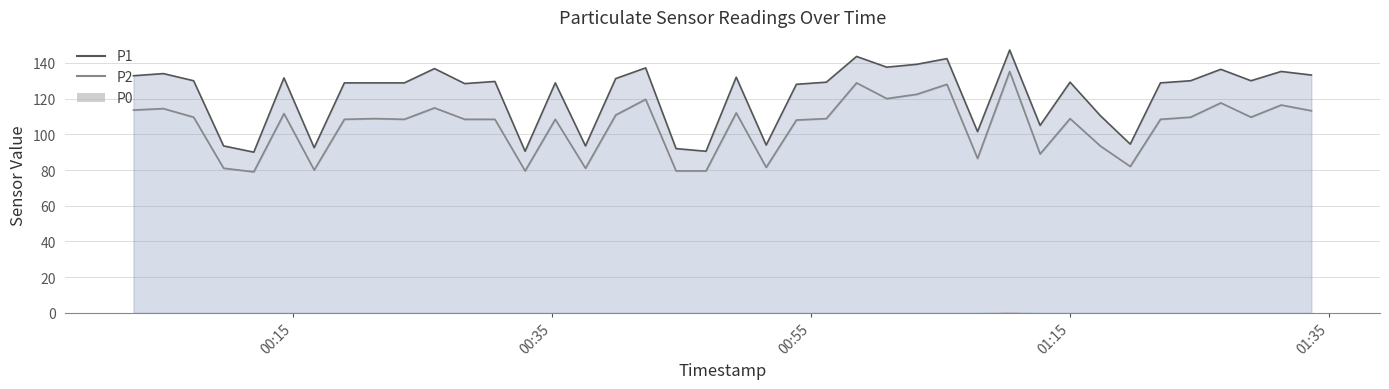

The P2 line series shows 181.6 at 5. True or false?

False